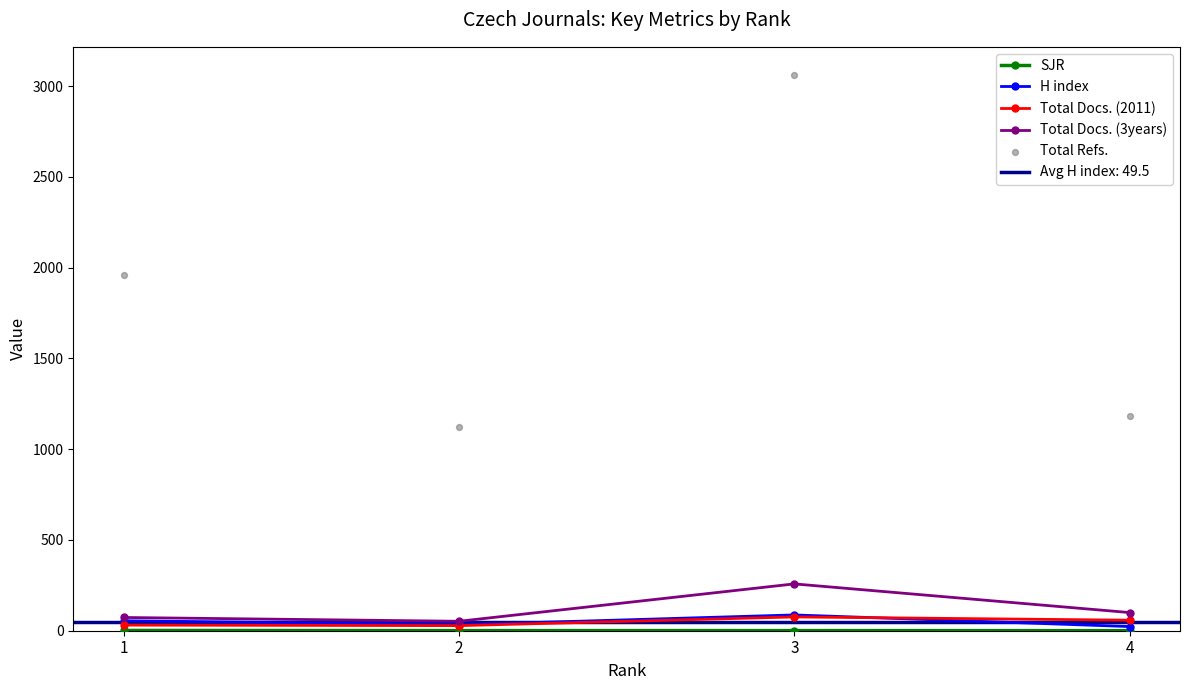

What is the total value across all series at 1?

2118.5